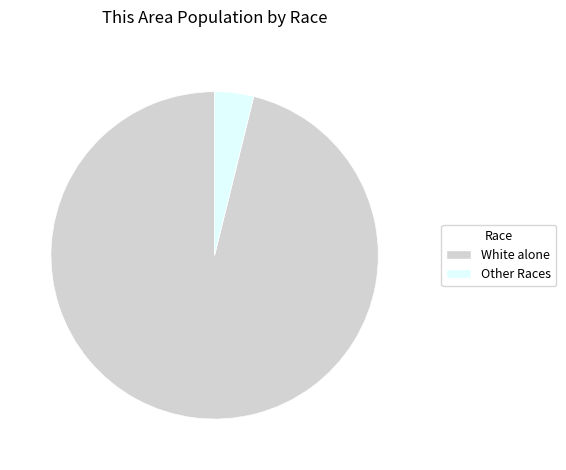

Rank the categories by value from lowest to highest.

Other Races, White alone